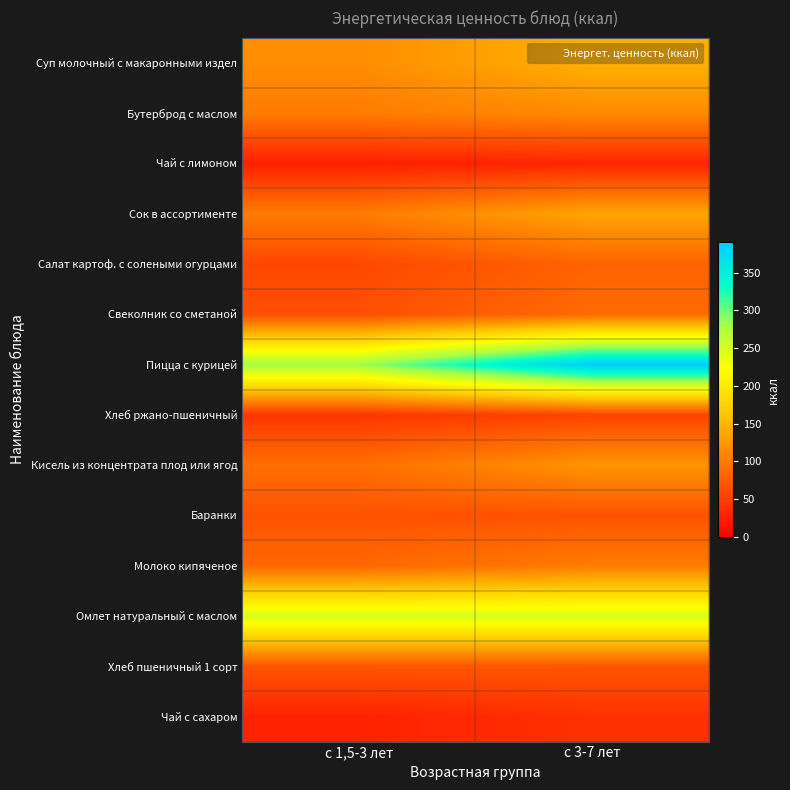

What is the difference between the highest and lowest values at с 1,5-3 лет?

256.2